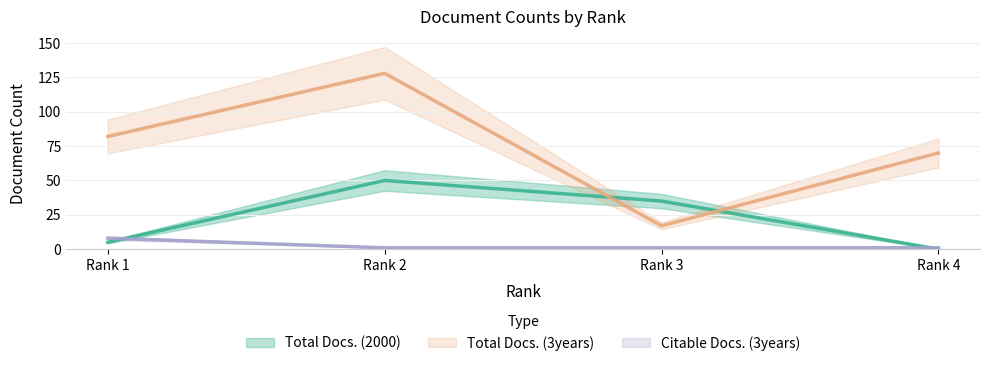

At which label is Total Docs. (2000) closest to 25?

Rank 3